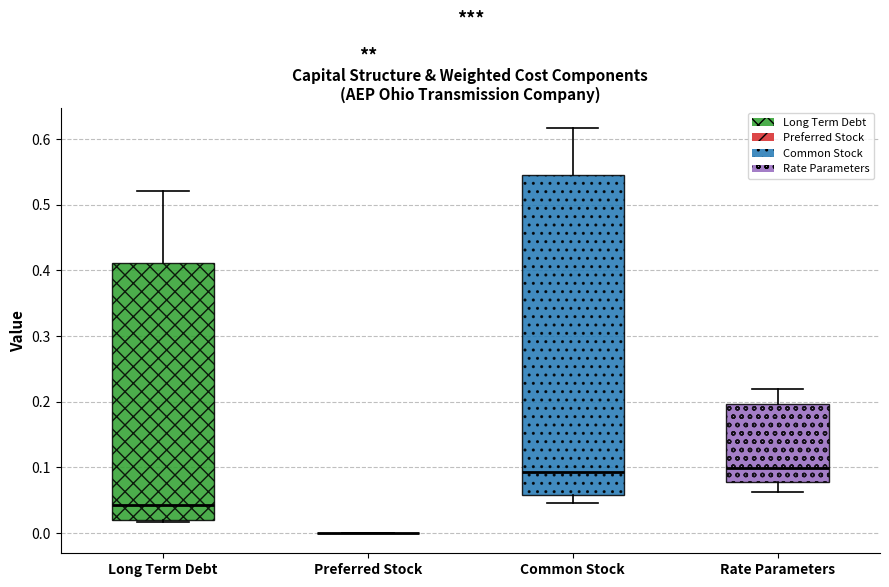

Reading left to right, transcribe this box plot: for each box, give where its median line is, the range the box spans, and where its two whiskers end, as read against the y-axis. The values are not printed on the chart, so give them approximately, as read against the axis.

Long Term Debt: median 0.04, box 0.02 to 0.41, whiskers 0.02 to 0.52
Preferred Stock: box collapsed to a line at 0.00, whiskers 0.00 to 0.00
Common Stock: median 0.09, box 0.06 to 0.54, whiskers 0.05 to 0.62
Rate Parameters: median 0.10, box 0.08 to 0.20, whiskers 0.06 to 0.22